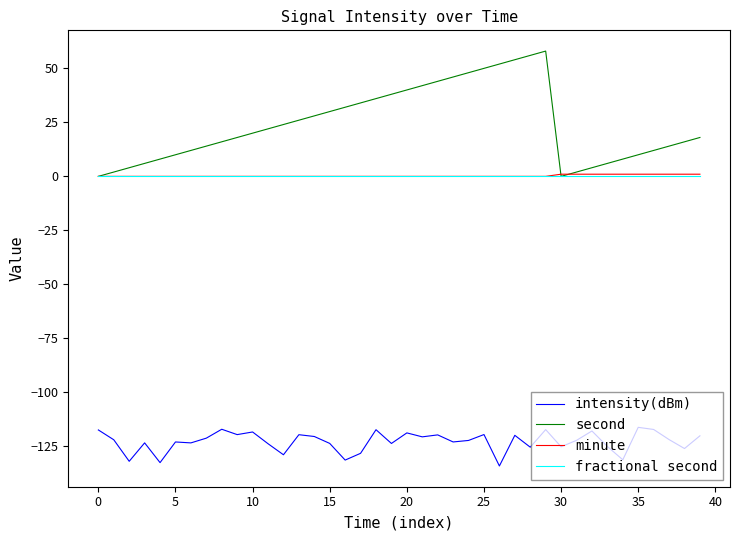

Does the chart display data point markers on the line(s)?

No